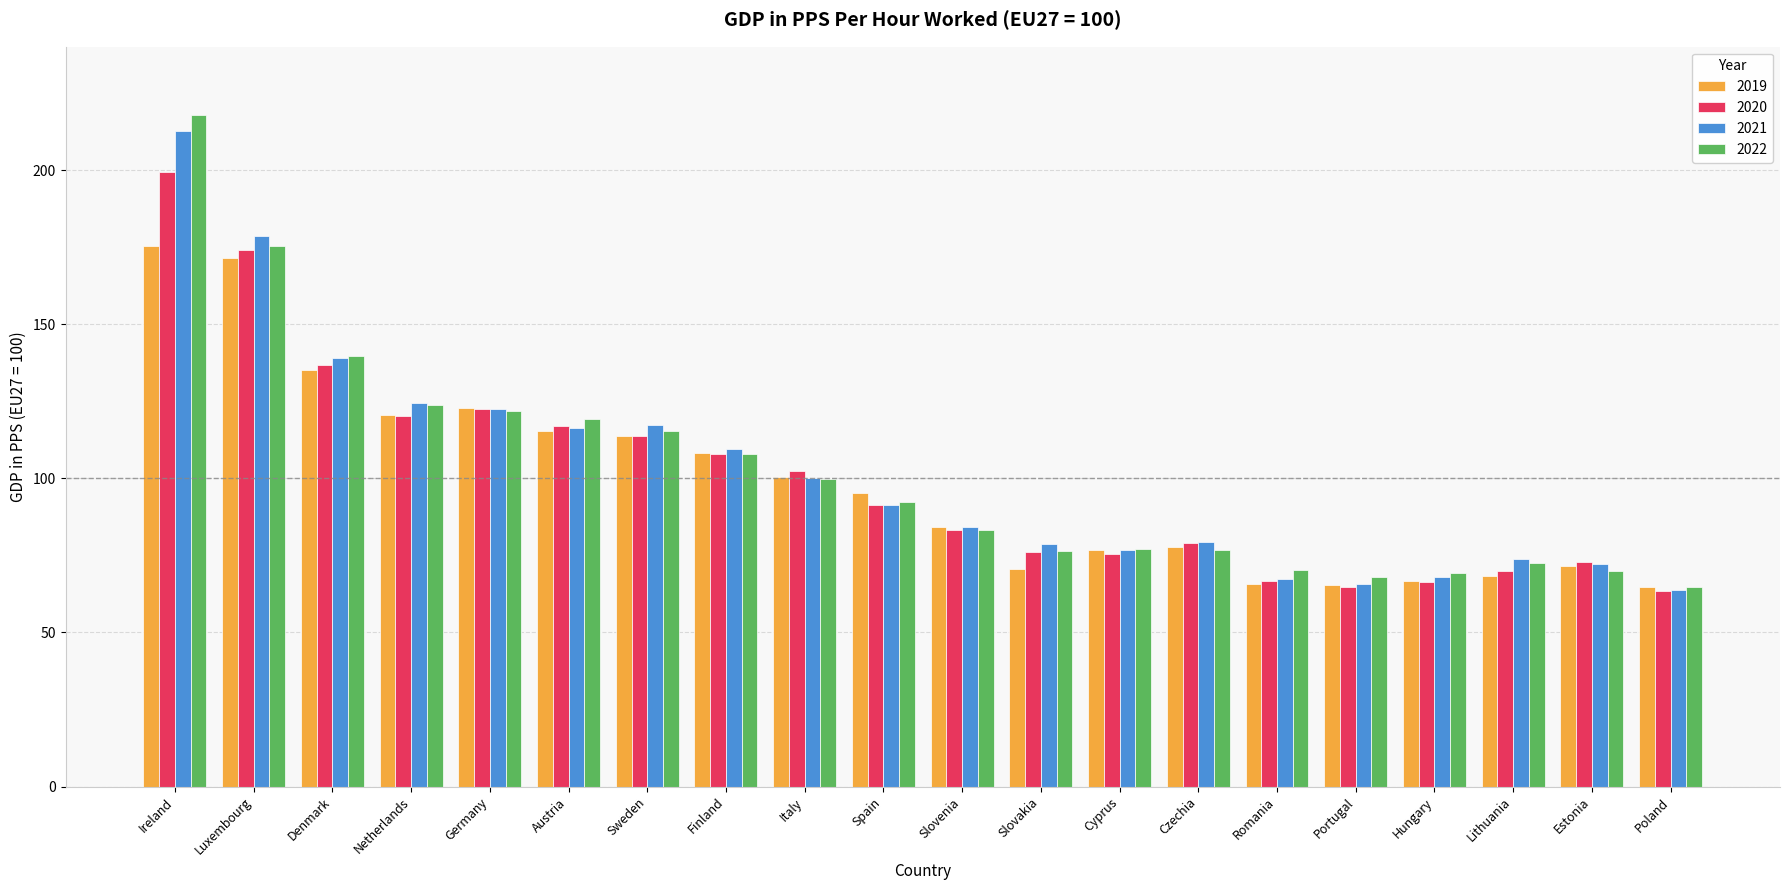

What is the total value across all series at Italy?

402.8